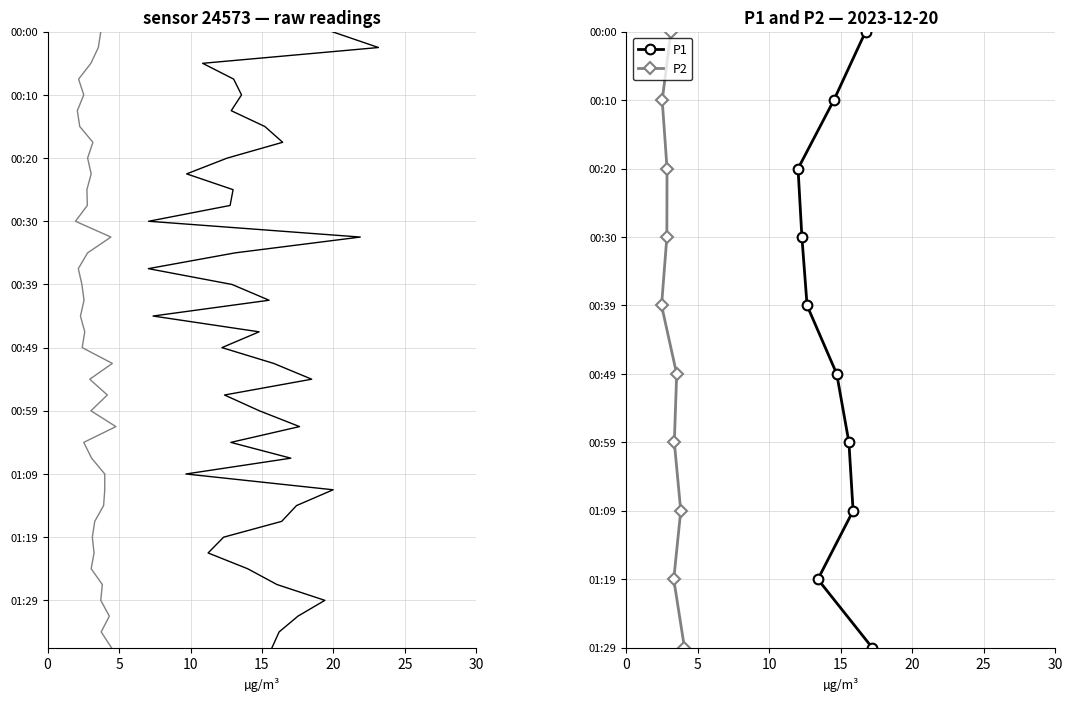

What are all the series names shown in the legend?

P1, P2